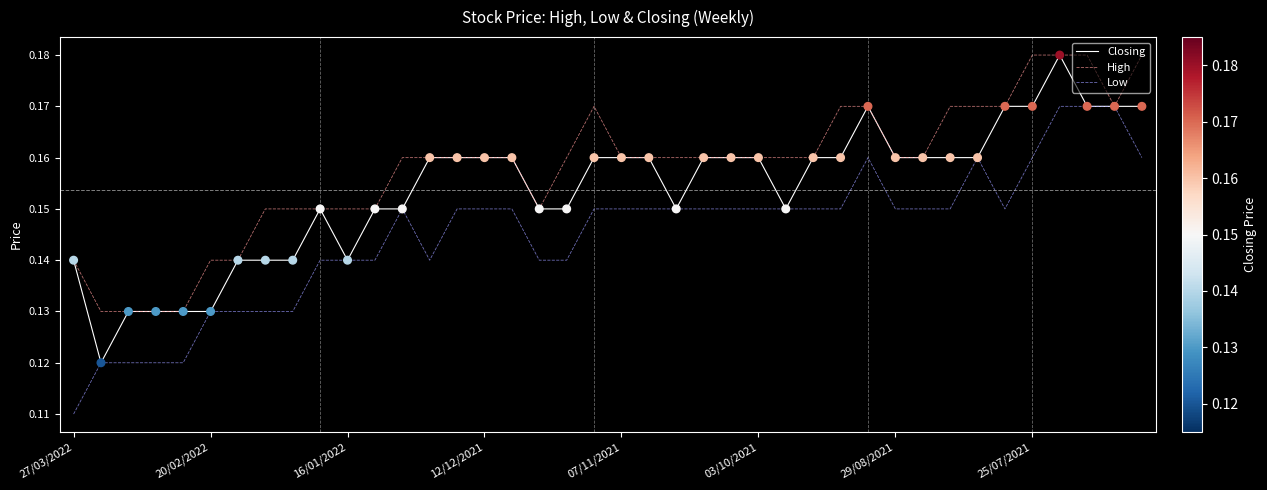

Which series has the largest total across all categories?

High